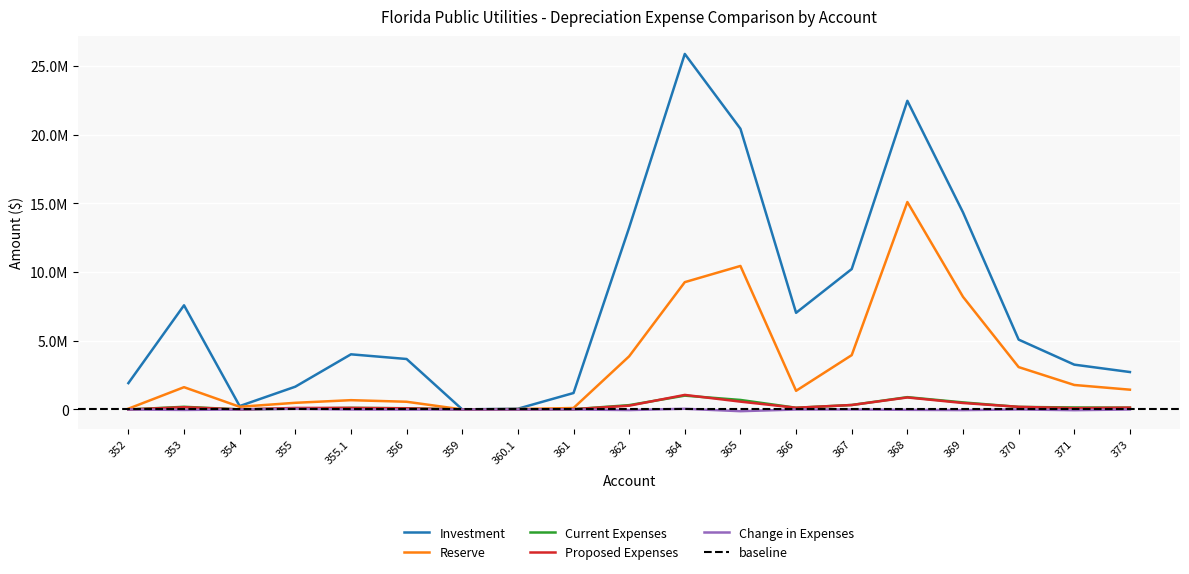

What position from the left is 359?

7